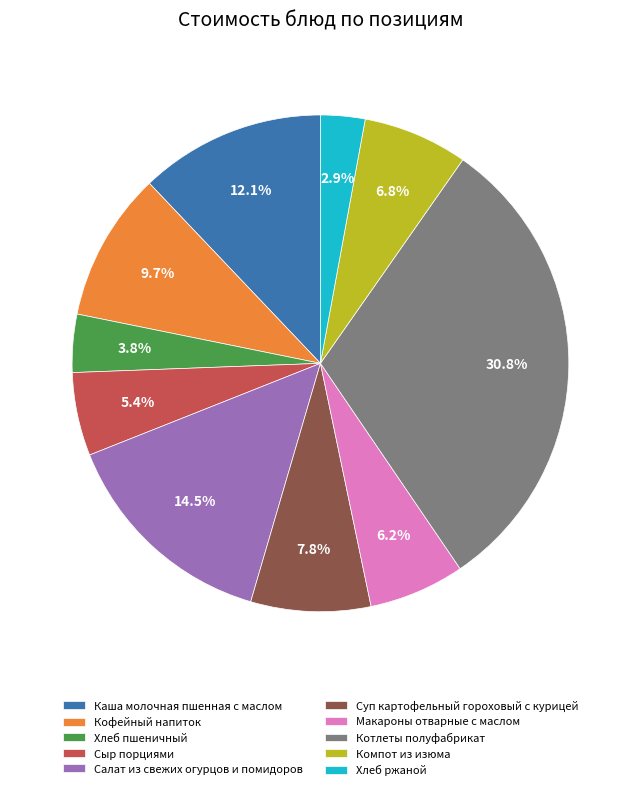

To the nearest percent, what is the difference between the Котлеты полуфабрикат and Хлеб ржаной slice percentages?

28%